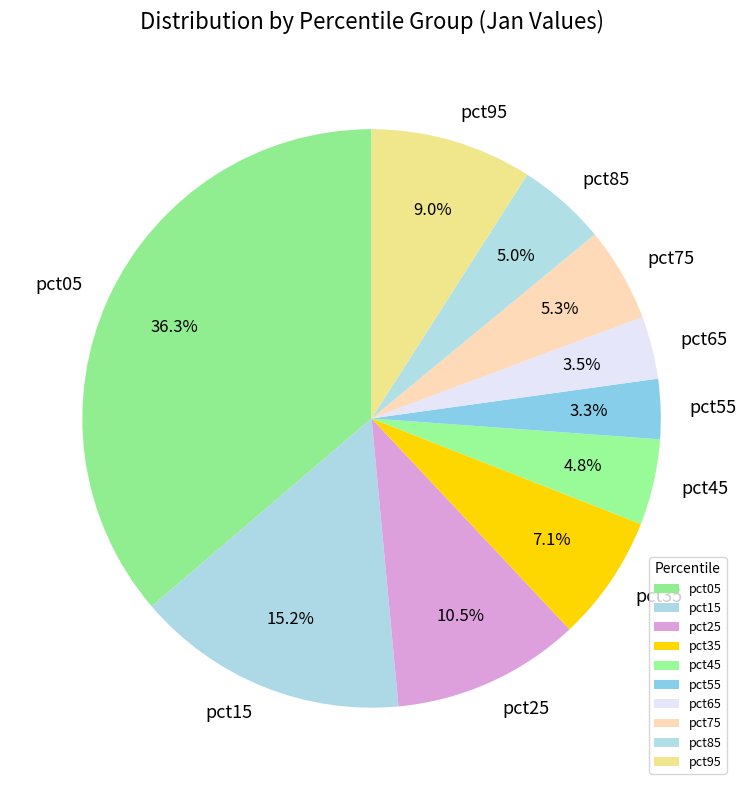

Is it true that pct35 is 7% of the pie?

True